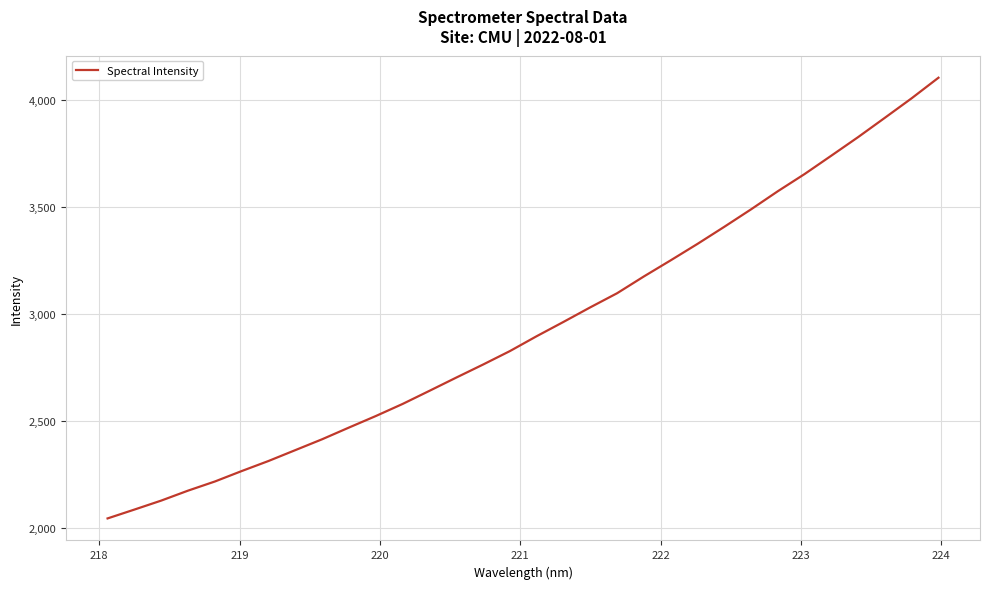

What is the greatest value displayed?

4106.0